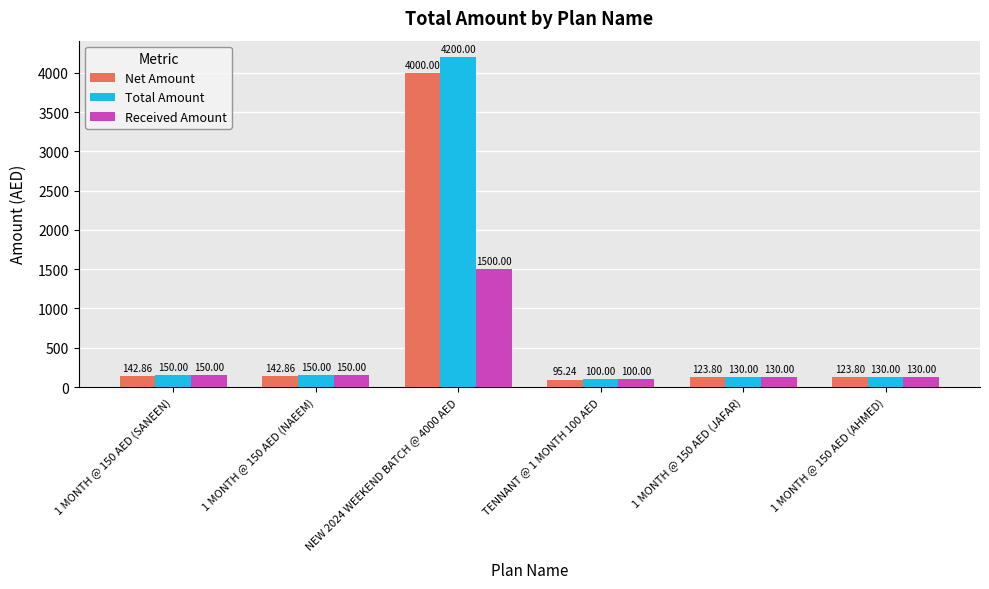

What is the total value across all series at TENNANT @ 1 MONTH 100 AED?

295.2